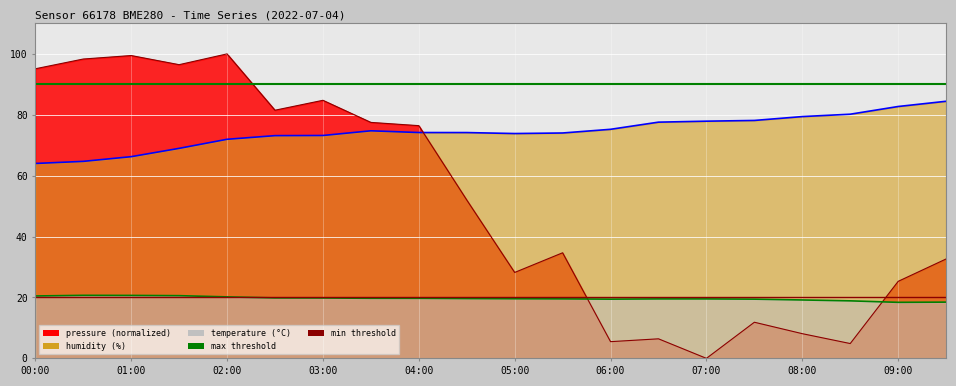

Reading left to right, extract all data points from this chart.

pressure: 95.1	98.3	99.5	96.5	100.0	81.5	84.8	77.5	76.4	52.0	28.2	34.7	5.5	6.4	0.0	11.9	8.1	4.9	25.3	32.6
humidity: 64.0	64.7	66.2	69.0	72.0	73.2	73.2	74.7	74.2	74.2	73.8	74.0	75.2	77.6	77.9	78.1	79.4	80.2	82.7	84.4
temperature: 20.5	20.7	20.7	20.6	20.2	19.9	19.8	19.7	19.7	19.6	19.6	19.5	19.4	19.5	19.5	19.4	19.2	18.9	18.4	18.5